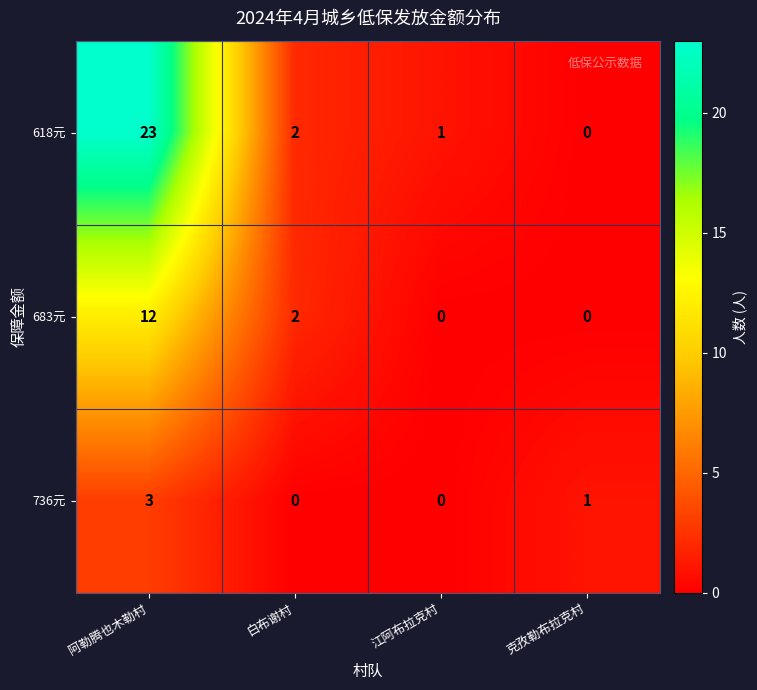

List the series in order of their overall mean, highest first.

618元, 683元, 736元